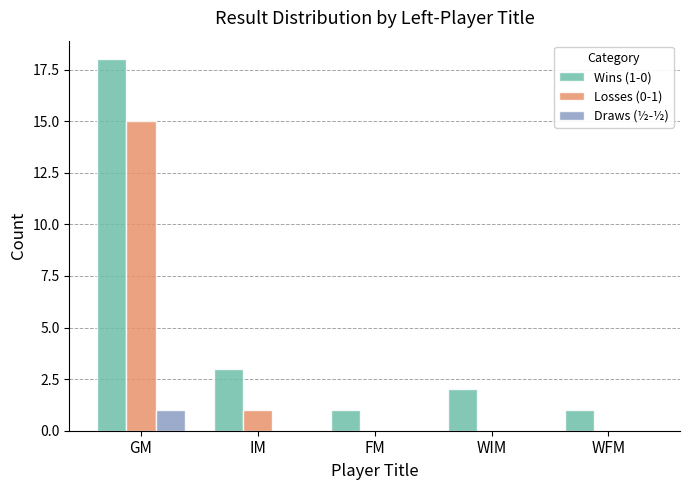

Is it true that Draws (½-½) equals 0 at FM?

True